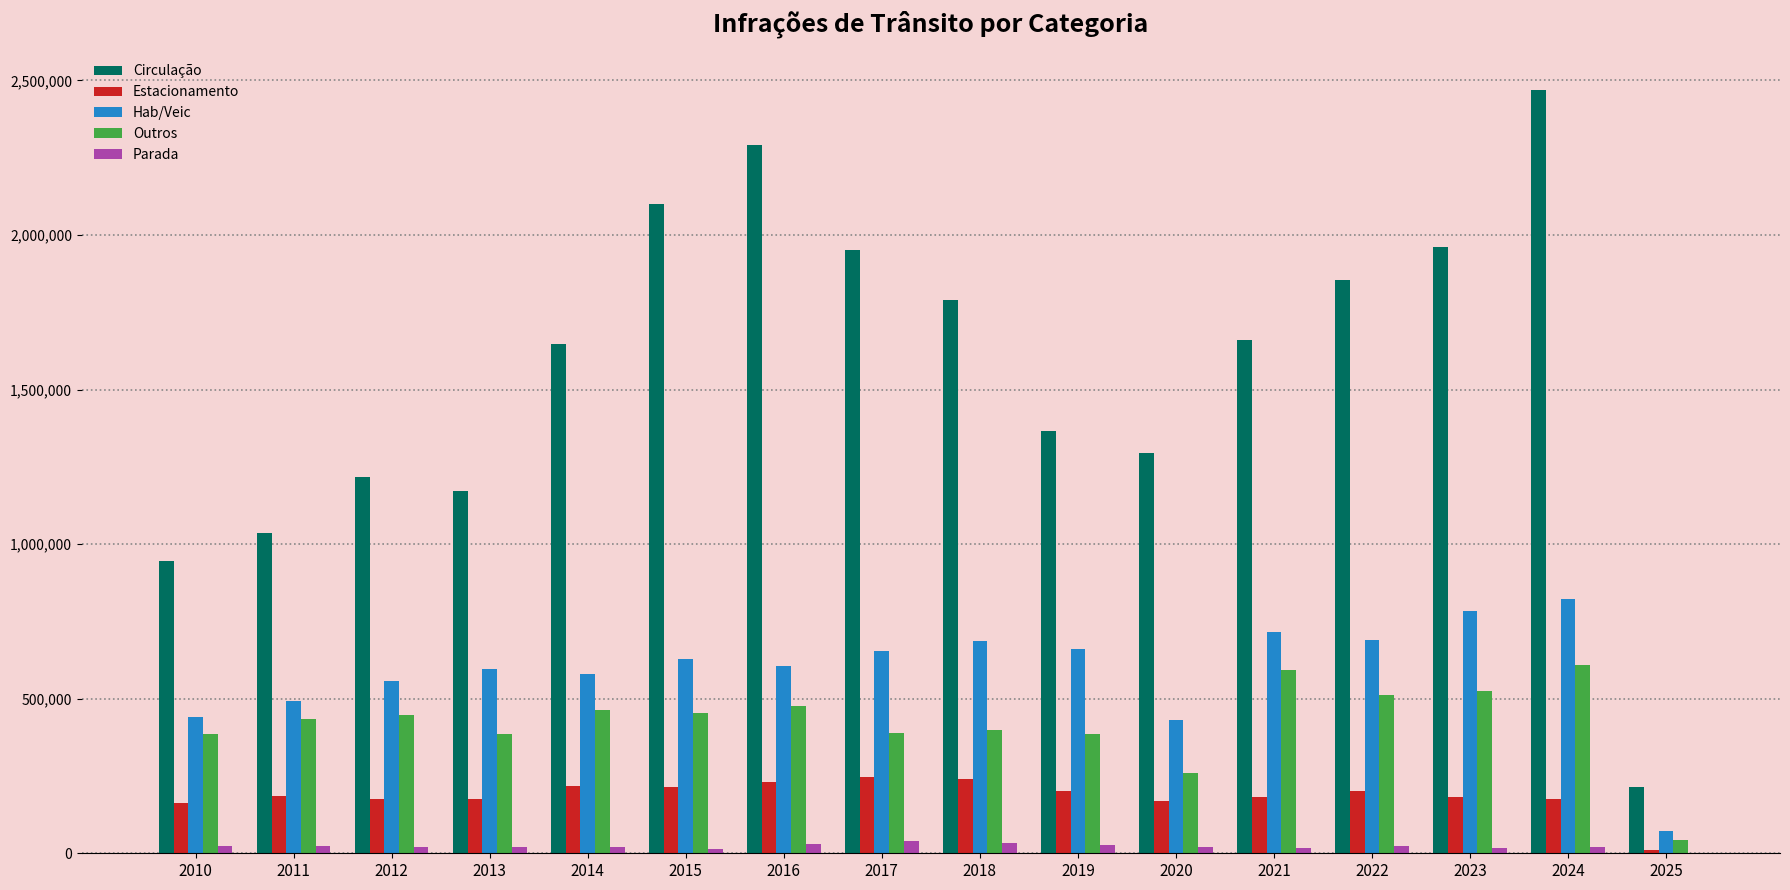

Which series has the widest spread of values?

Circulação